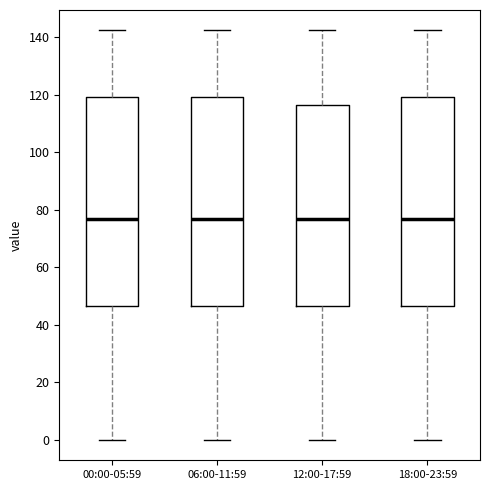

Reading left to right, read every box against the y-axis: the position of its median line, the range the box covers, and the ends of its whiskers. The values are not printed on the chart, so give them approximately, as read against the axis.

00:00-05:59: median 76, box 46 to 120, whiskers 0 to 142
06:00-11:59: median 76, box 46 to 120, whiskers 0 to 142
12:00-17:59: median 76, box 46 to 116, whiskers 0 to 142
18:00-23:59: median 76, box 46 to 120, whiskers 0 to 142